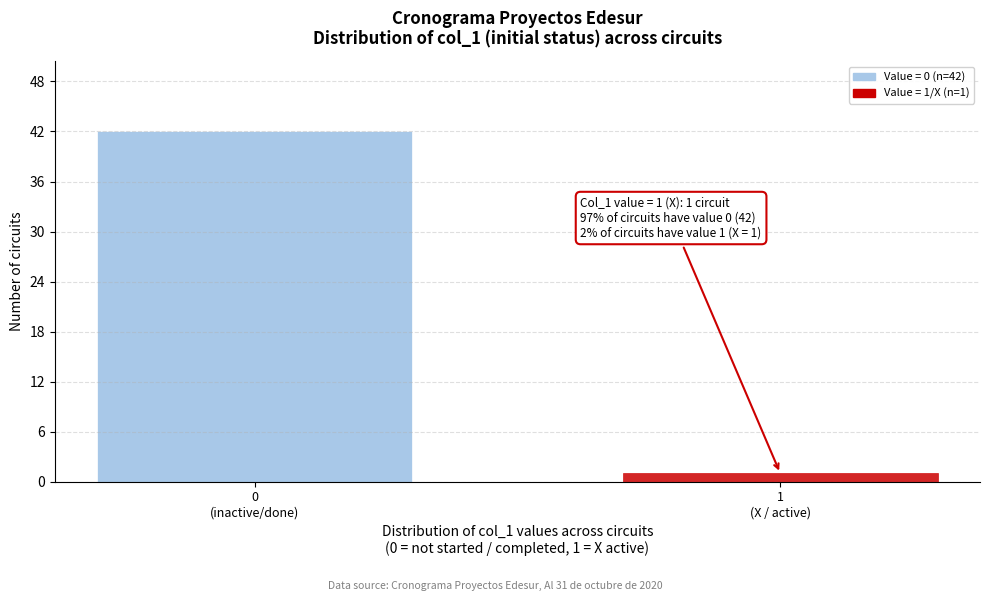

Reading right to left, extract all data points from this chart.

1	42